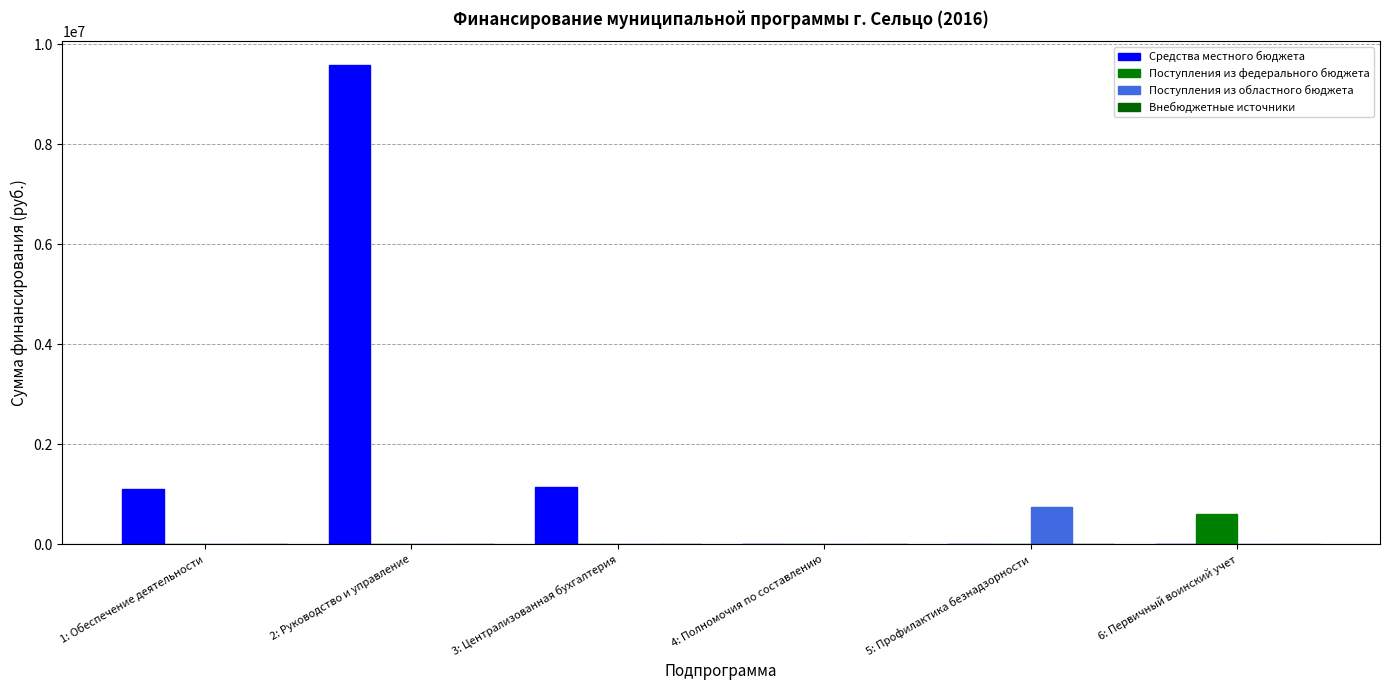

Which series has the largest total across all categories?

Средства местного бюджета